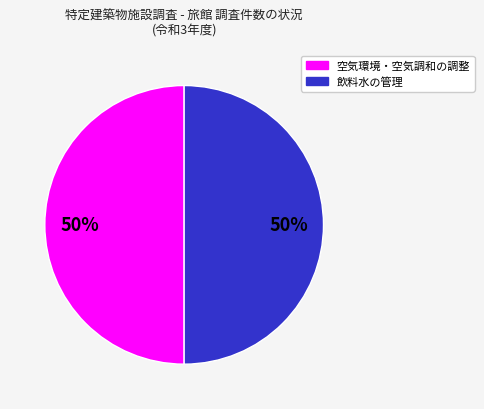

To the nearest percent, what is the average slice percentage?

50%